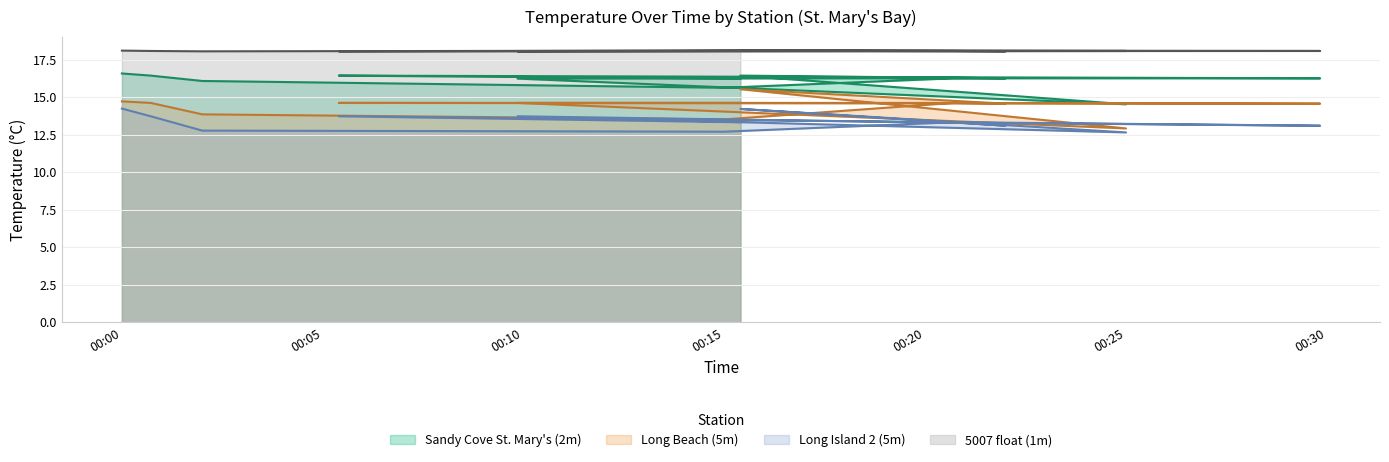

What is the difference between the maximum and minimum values in the Sandy Cove St. Mary's (2m) series?

2.1